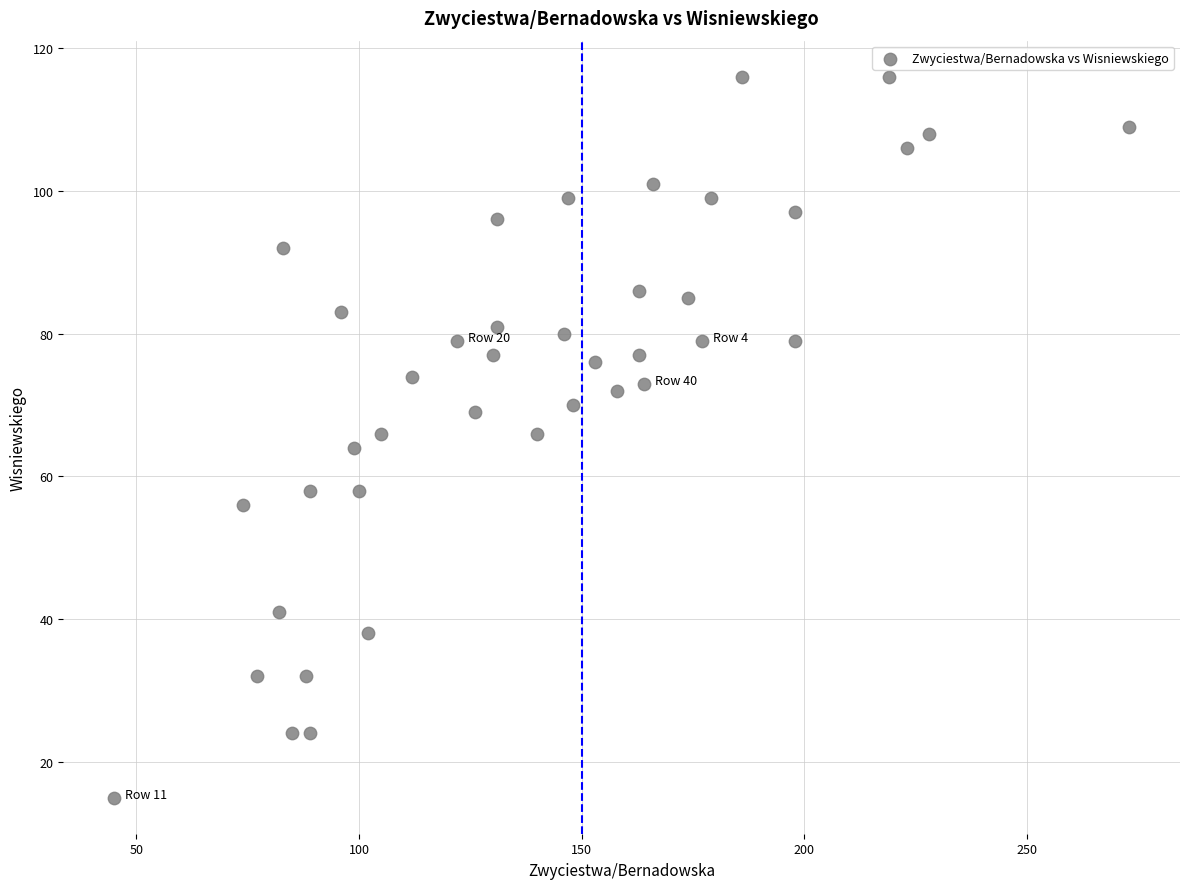

What is the range of Y values (max minus min)?

101